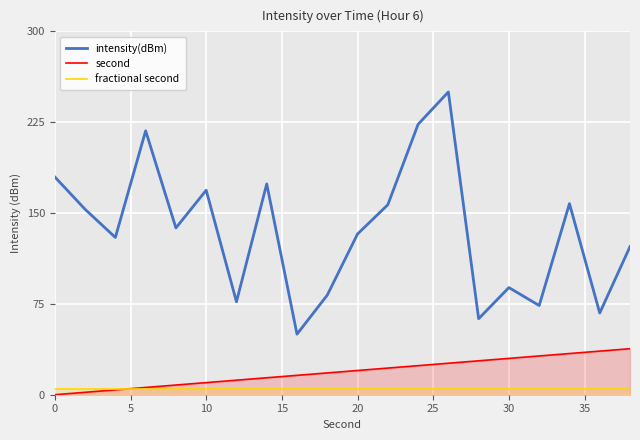

True or false: intensity(dBm) and second intersect in this chart.

False